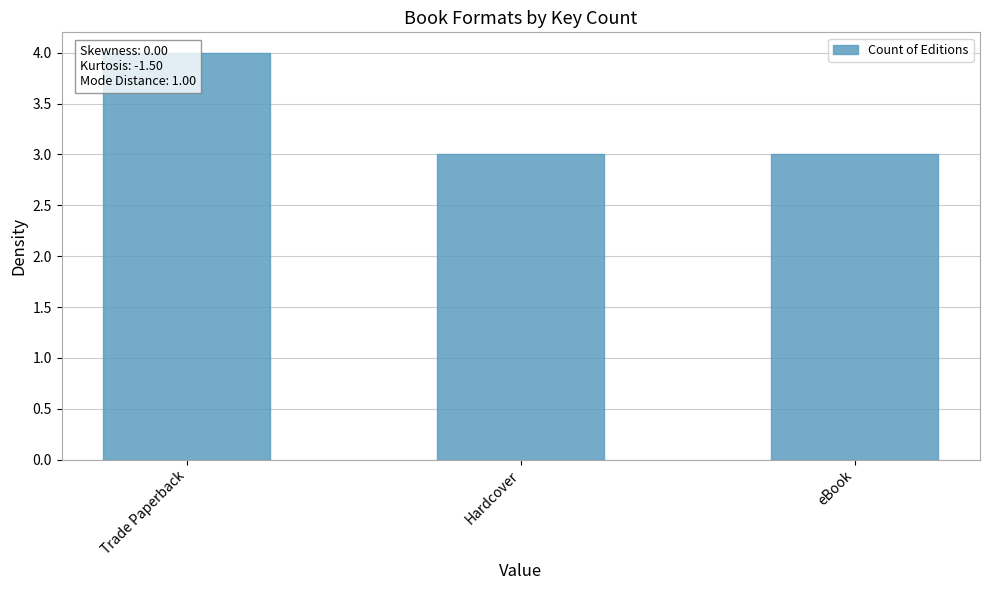

How many bars are there in total?

3